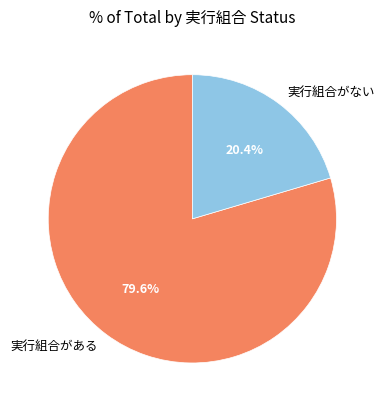

How much of the chart is everything except 実行組合がある?

20.4%